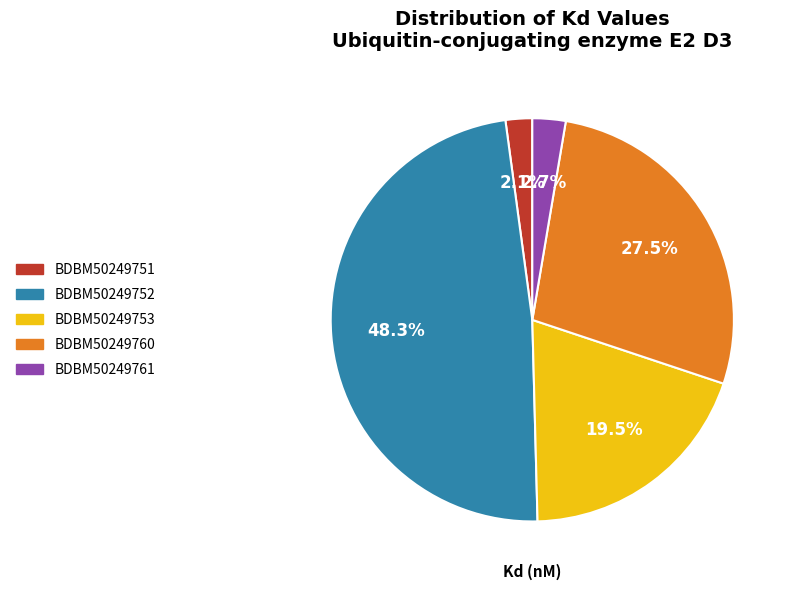

Which has a higher value, BDBM50249752 or BDBM50249753?

BDBM50249752